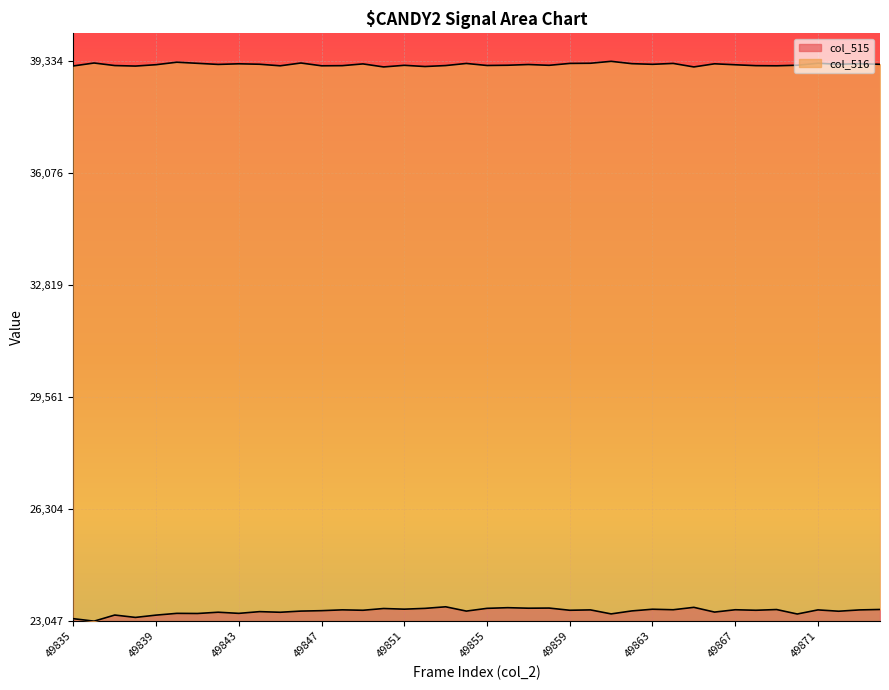

The value of col_516 at 49861 is 1.8. True or false?

False